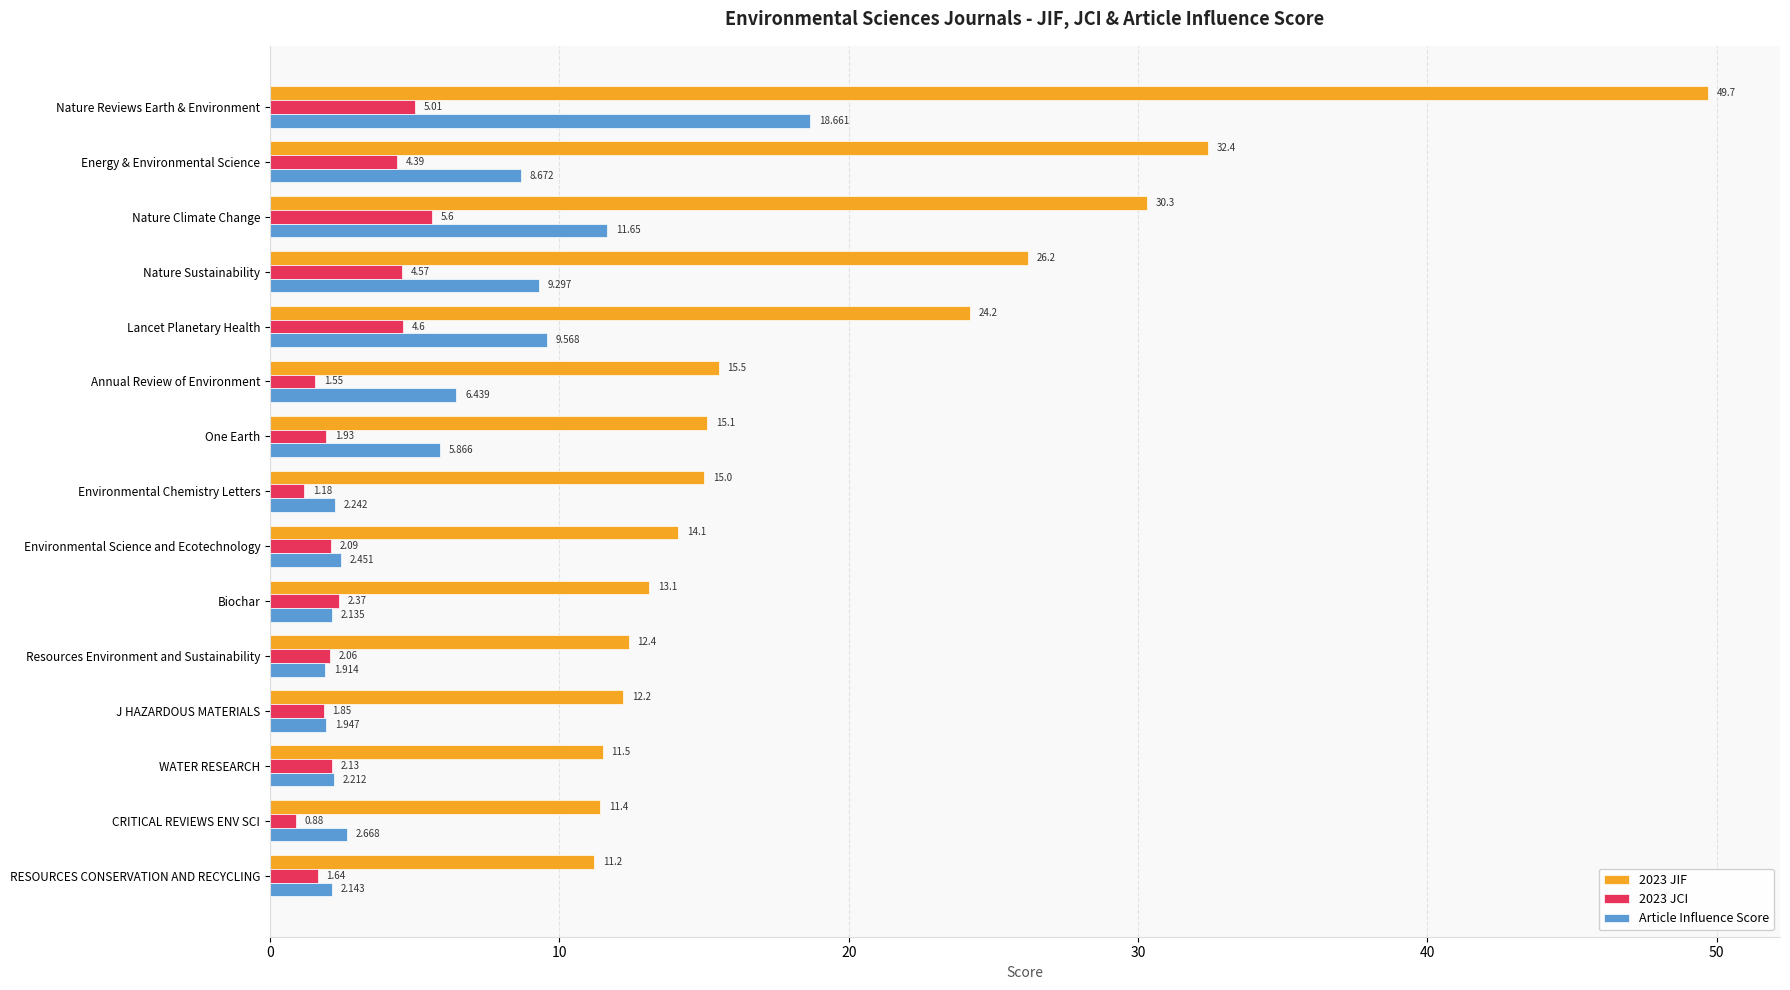

What is the difference between the maximum and minimum values in the 2023 JCI series?

4.7